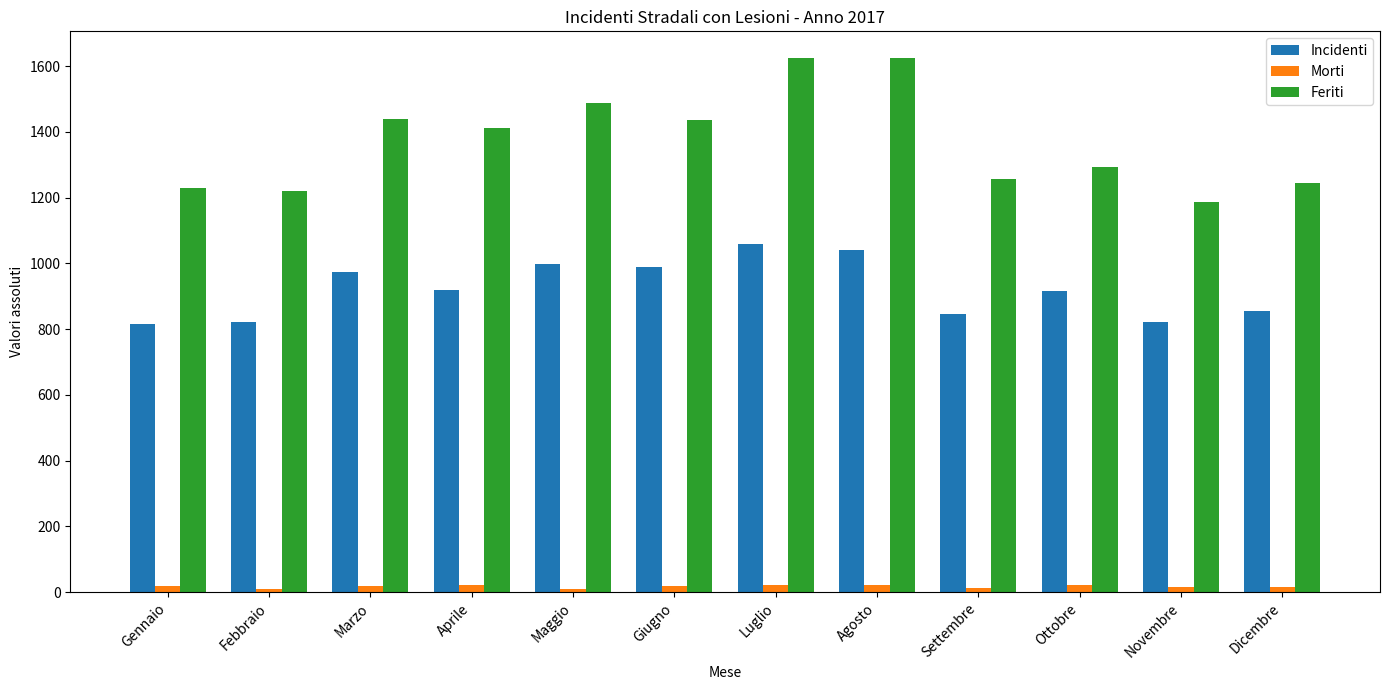

Rank the series by their maximum value, from highest to lowest.

Feriti, Incidenti, Morti